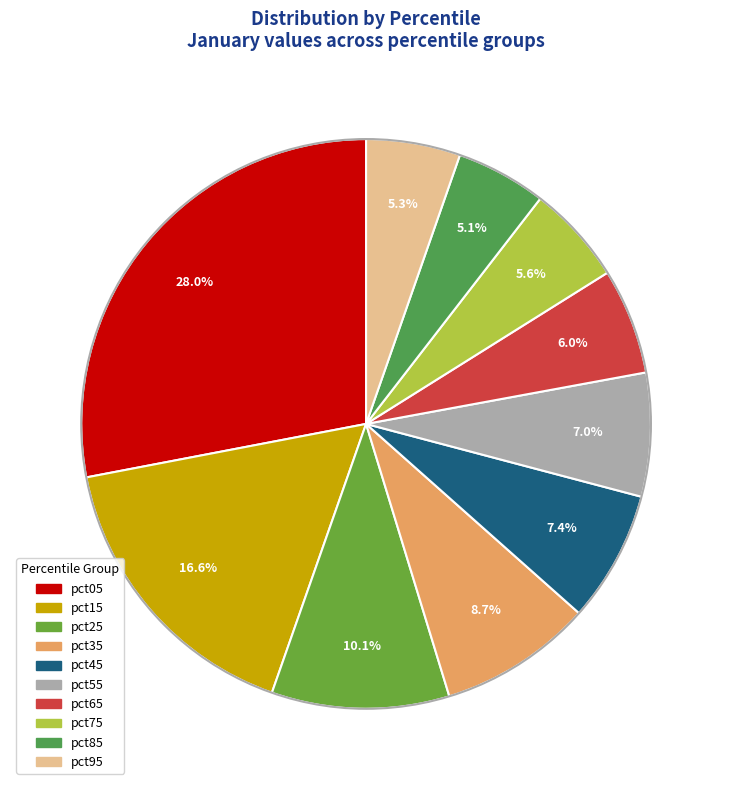

What percentage is NOT represented by pct75?

94.4%